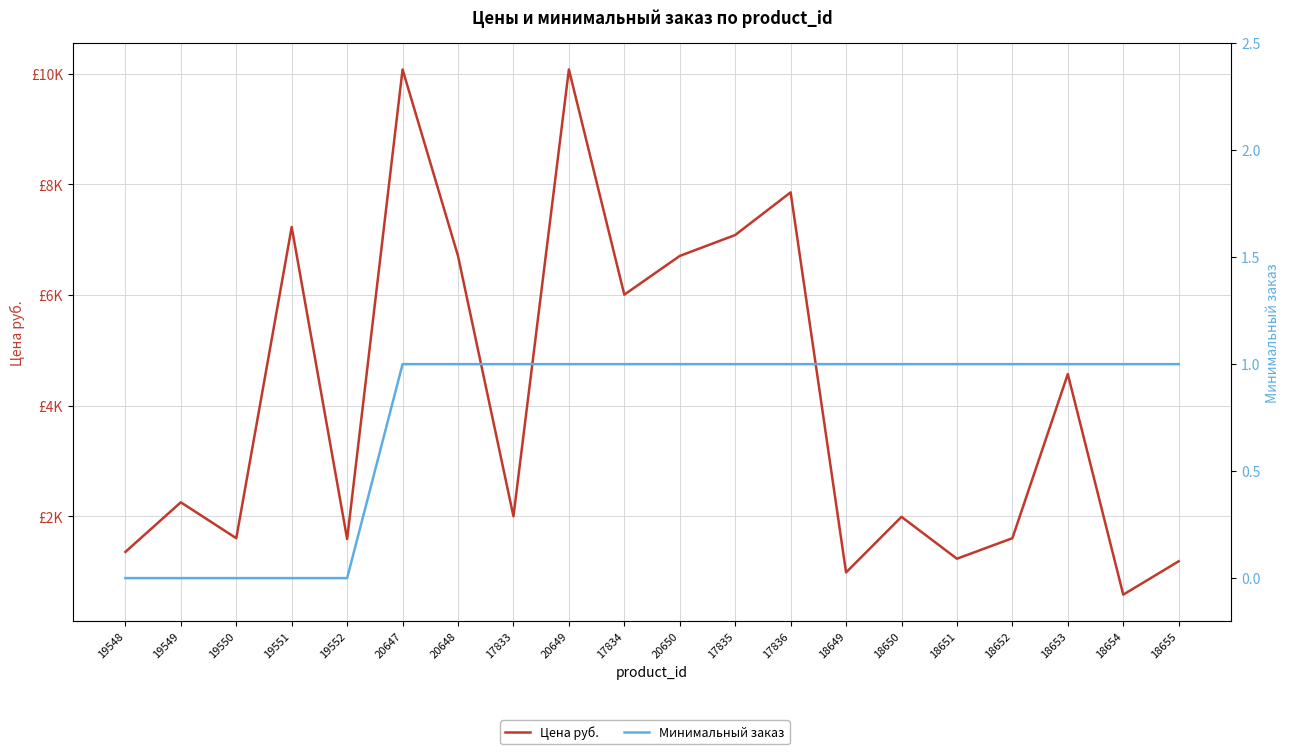

True or false: Минимальный заказ and Цена руб. intersect in this chart.

False